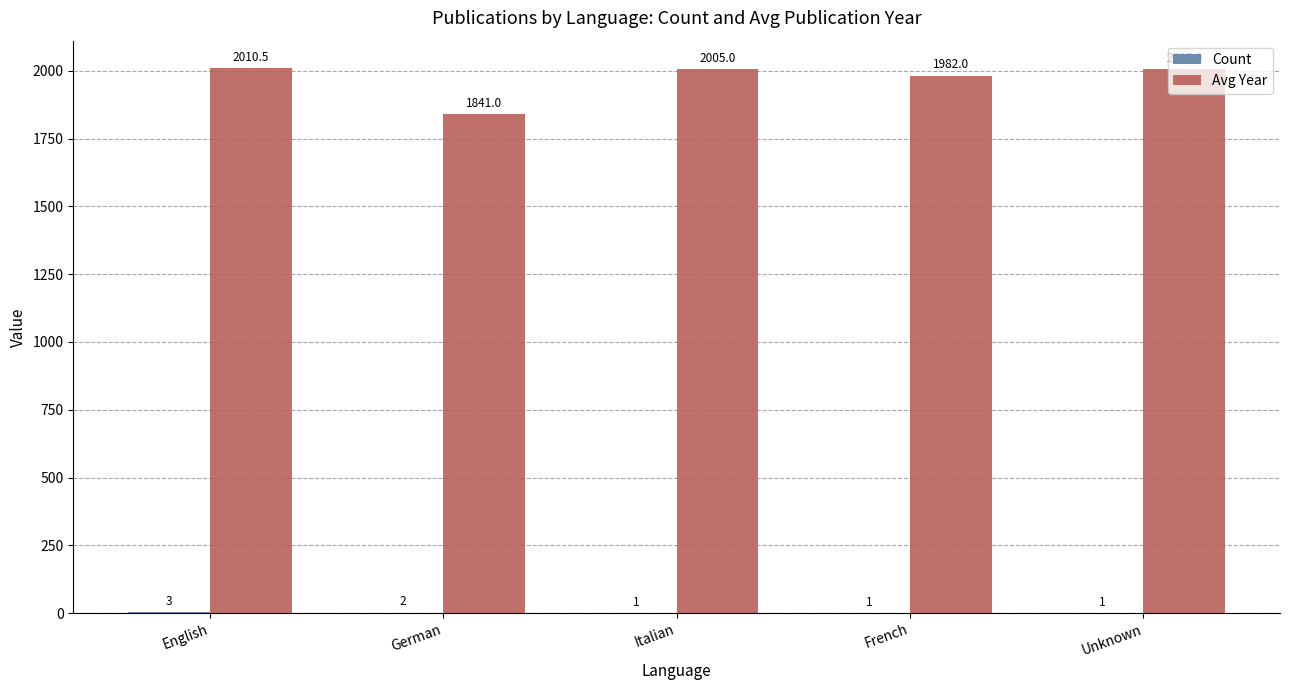

Between German and French, which series saw the biggest shift?

Avg Year